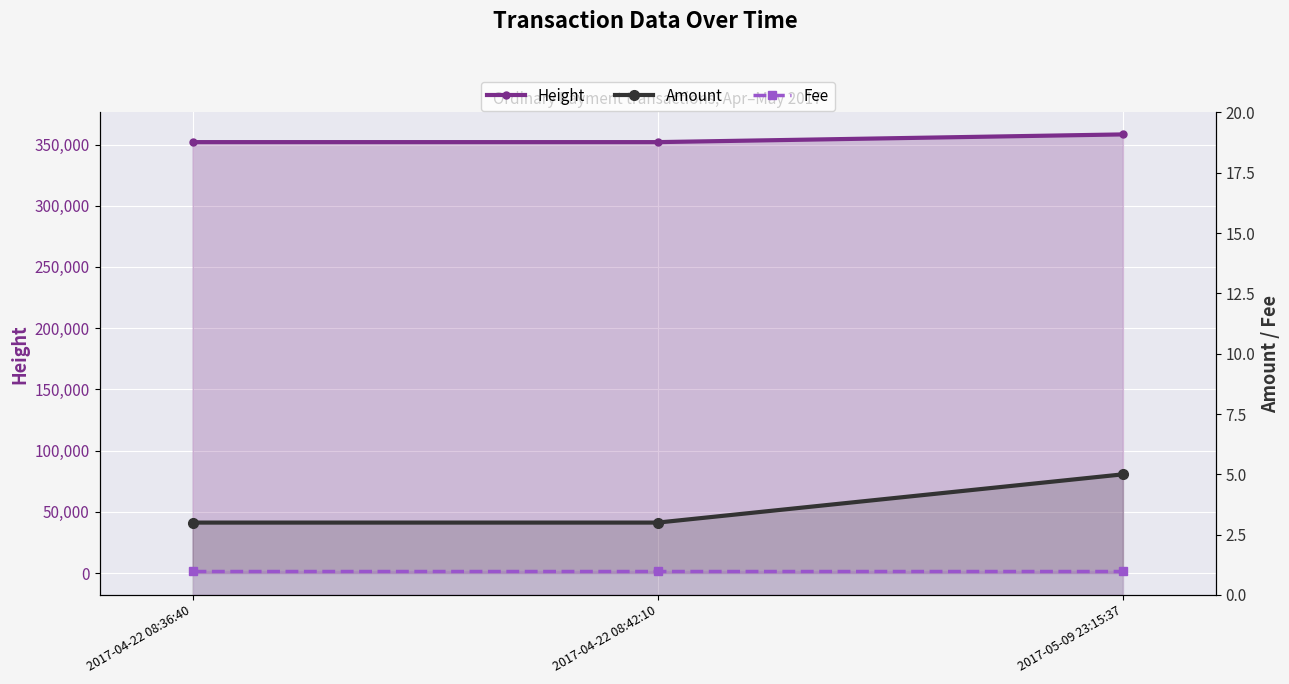

What is the label of the 2nd point from the right?

2017-04-22 08:42:10